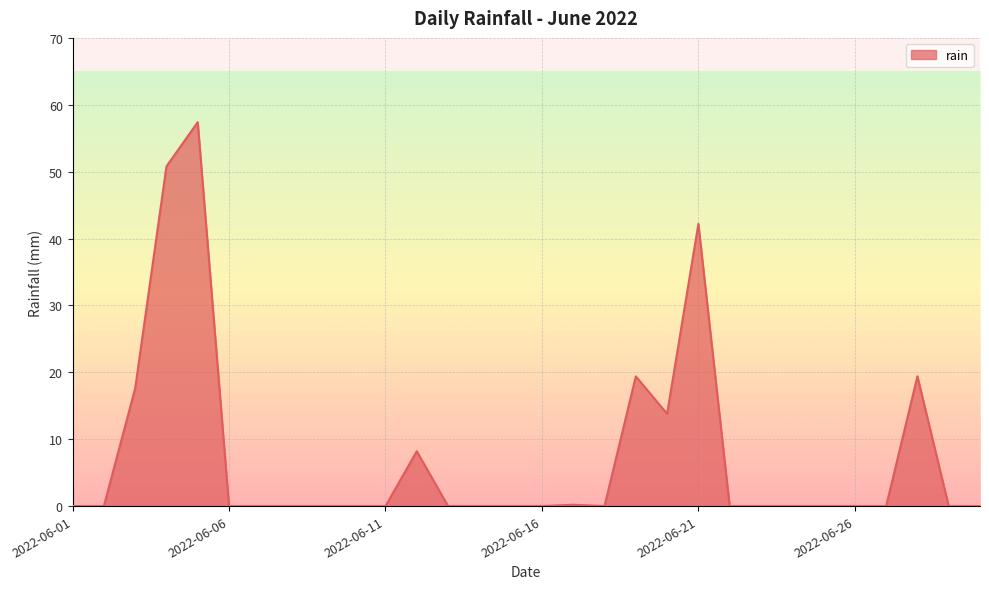

What is the difference between the maximum and minimum values?

57.4